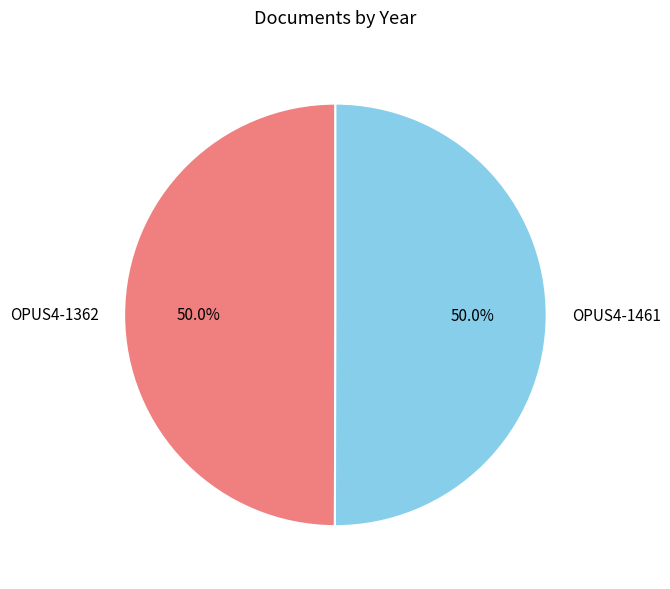

What is the ratio of the value at OPUS4-1362 to the value at OPUS4-1461?

1.0